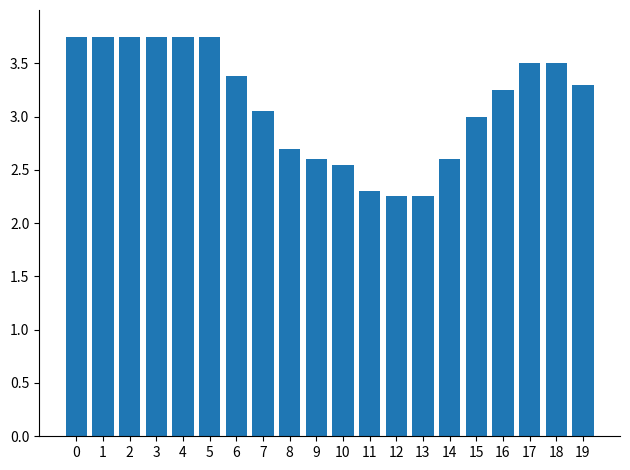

Which has a higher value, 18 or 12?

18